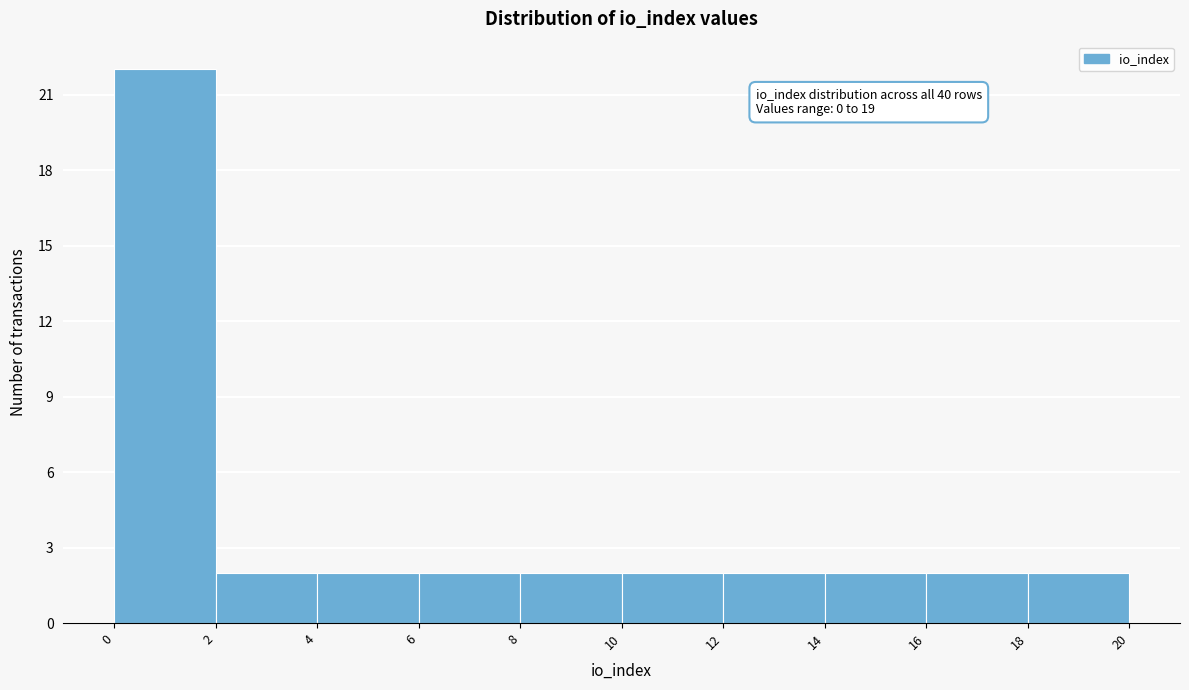

Which range on the x-axis has the tallest bar?

0 to 2